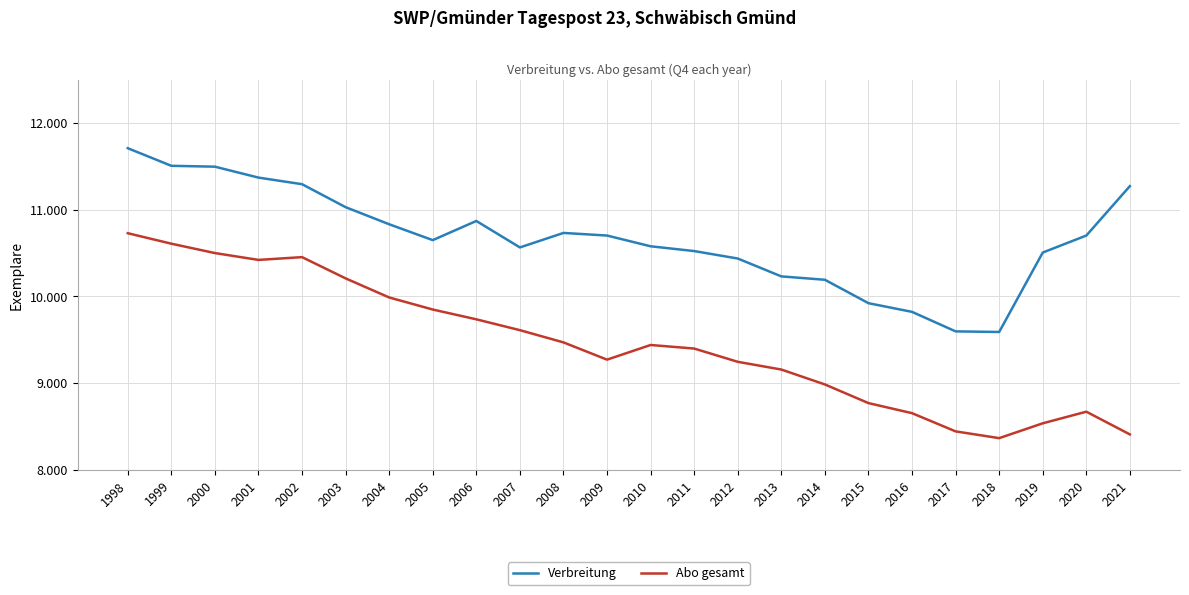

List the series in order of their overall mean, lowest first.

Abo gesamt, Verbreitung